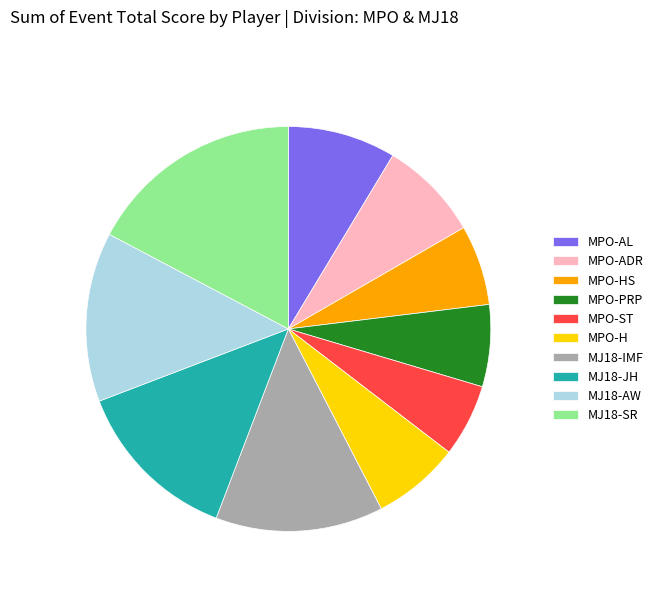

Approximately how many times larger is the value at MJ18-AW compared to MPO-ST?

2.3